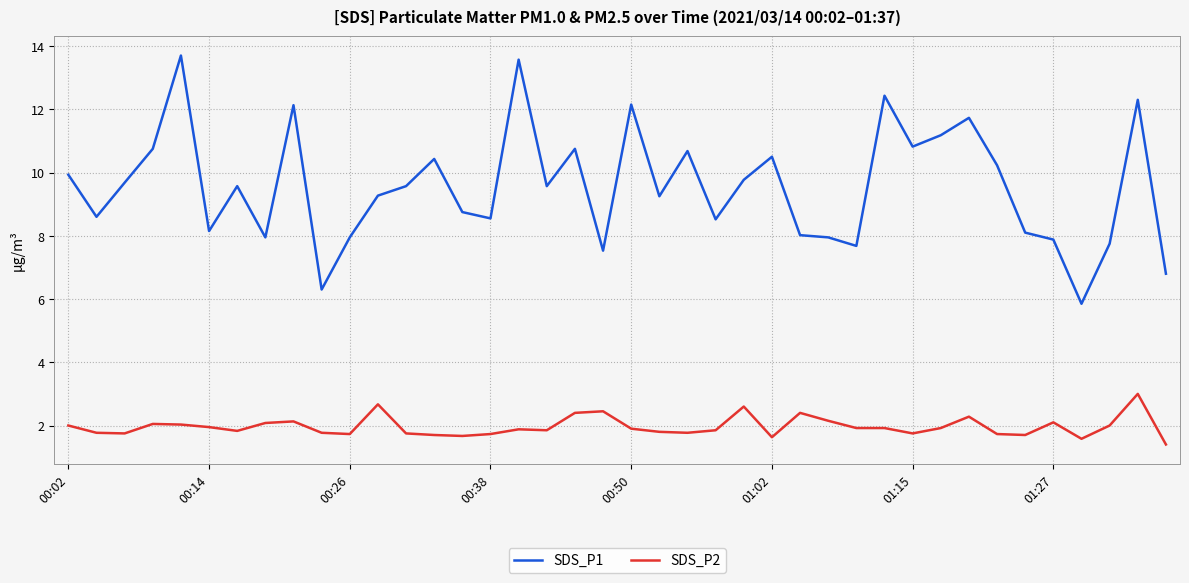

Which series has the largest range (max minus min)?

SDS_P1